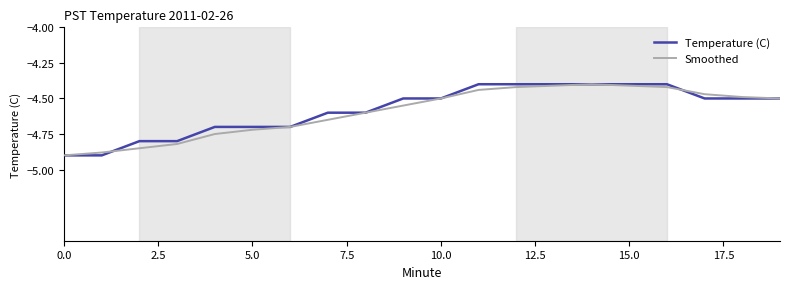

Is this an area chart (filled region under the line)?

No